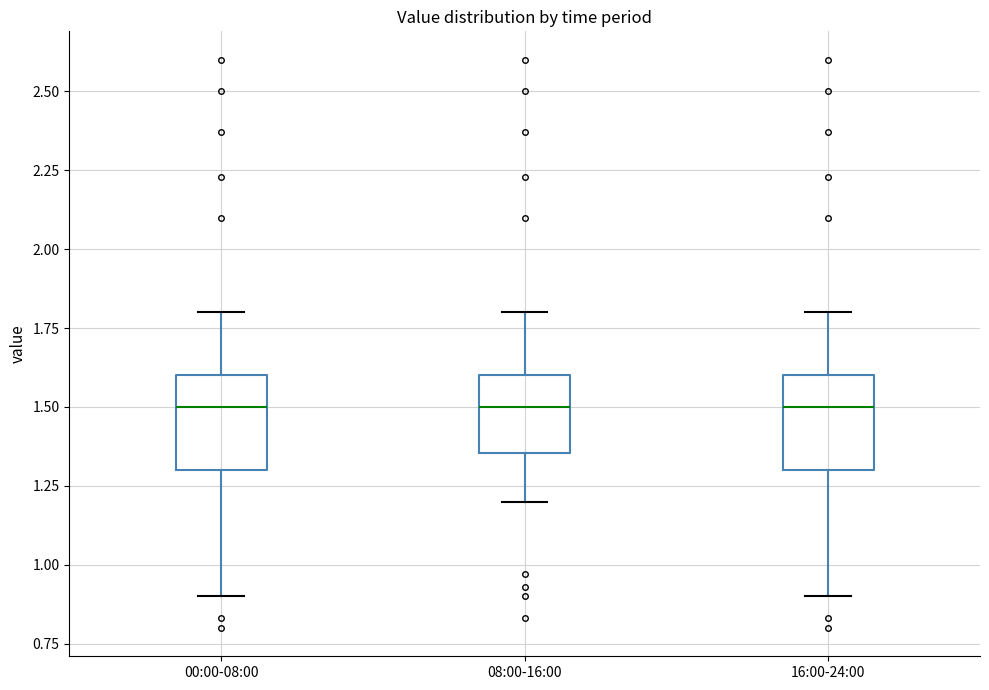

Reading left to right, read every box against the y-axis: the position of its median line, the range the box covers, and the ends of its whiskers. The values are not printed on the chart, so give them approximately, as read against the axis.

00:00-08:00: median 1.50, box 1.30 to 1.60, whiskers 0.90 to 1.80
08:00-16:00: median 1.50, box 1.35 to 1.60, whiskers 1.20 to 1.80
16:00-24:00: median 1.50, box 1.30 to 1.60, whiskers 0.90 to 1.80